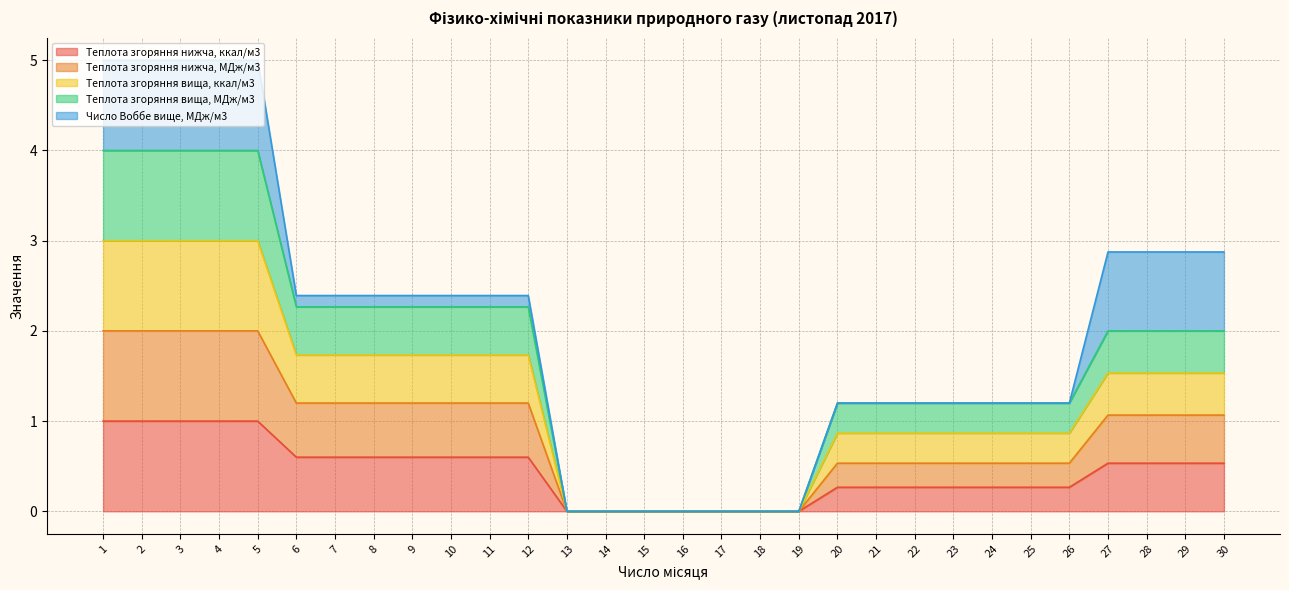

What is the total value across all series at 4?

5.0